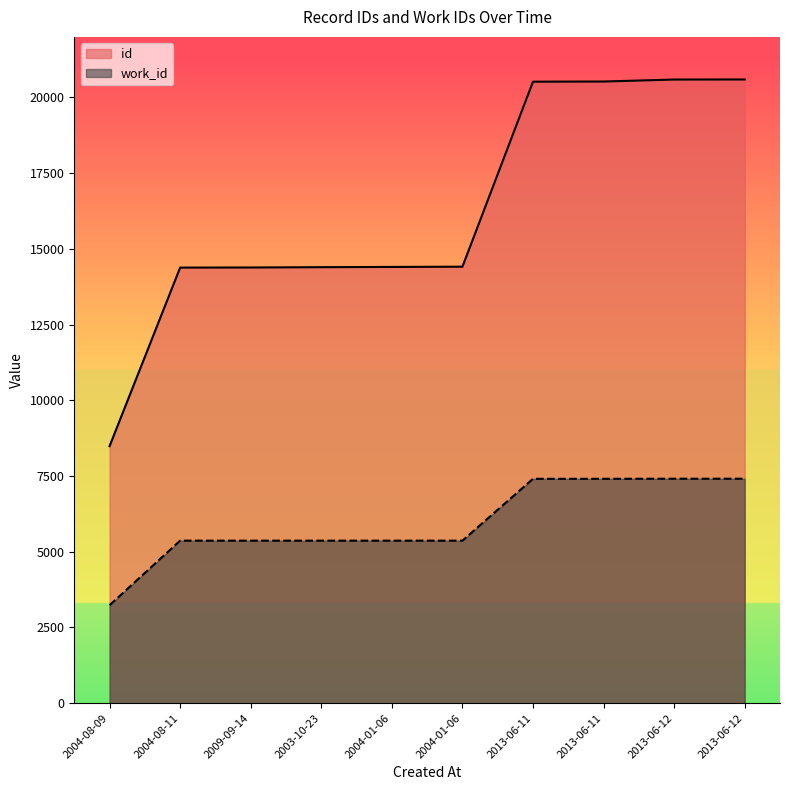

Rank the series by their maximum value, from highest to lowest.

id, work_id